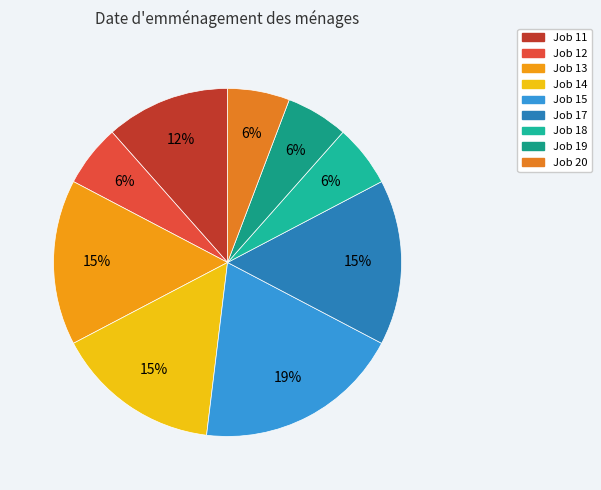

How many segments does this pie chart have?

9